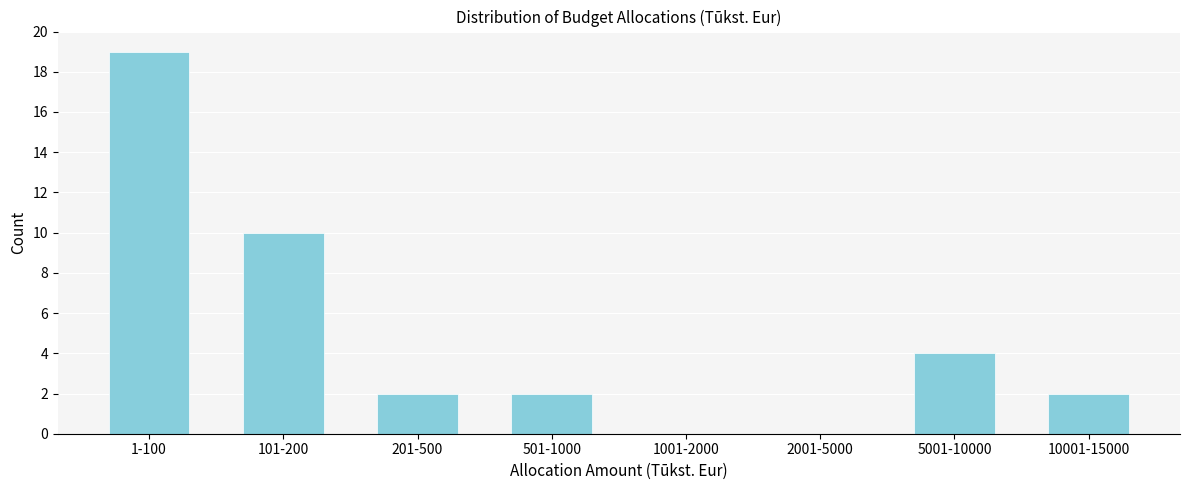

Reading left to right, list all the values displayed in this chart.

1-100=19	101-200=10	201-500=2	501-1000=2	1001-2000=0	2001-5000=0	5001-10000=4	10001-15000=2